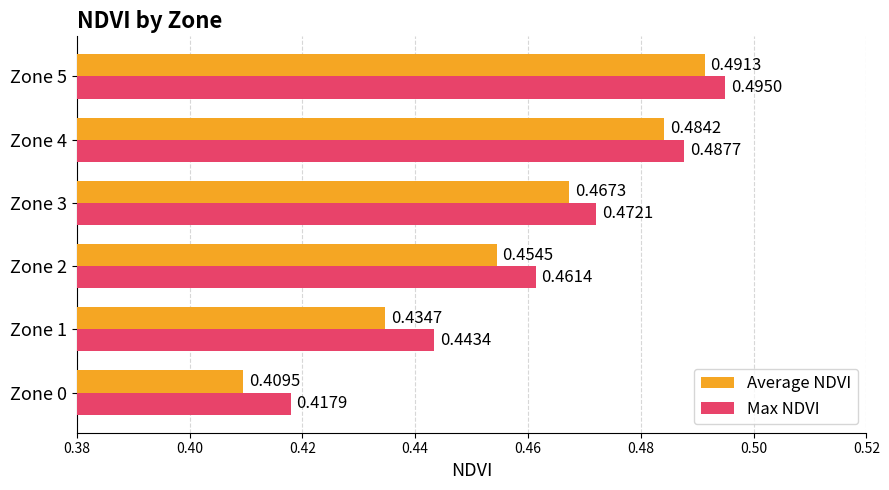

Which series has the largest total across all categories?

Max NDVI